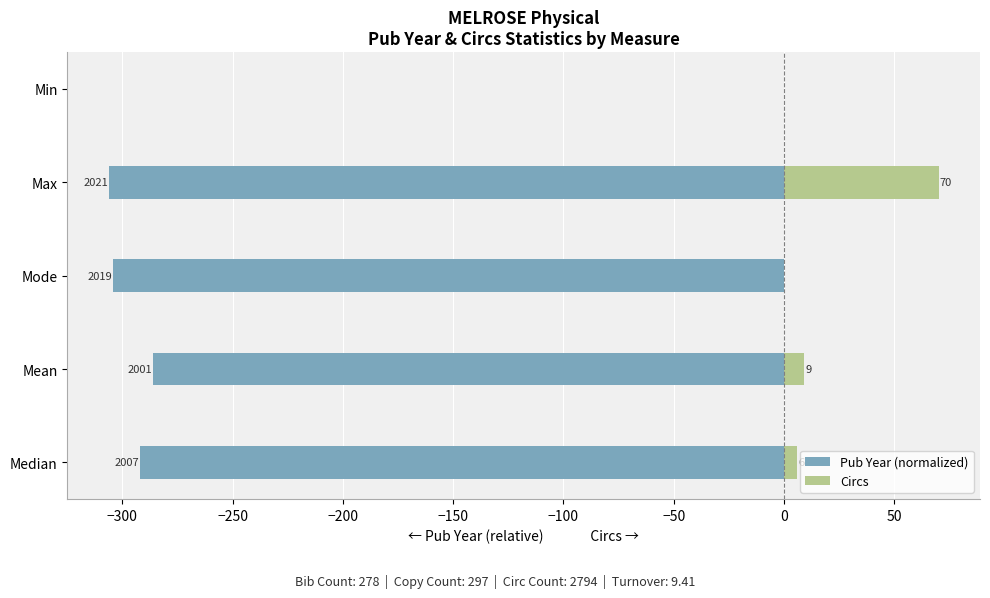

How many values in the Pub Year (normalized) series are below -292?

2